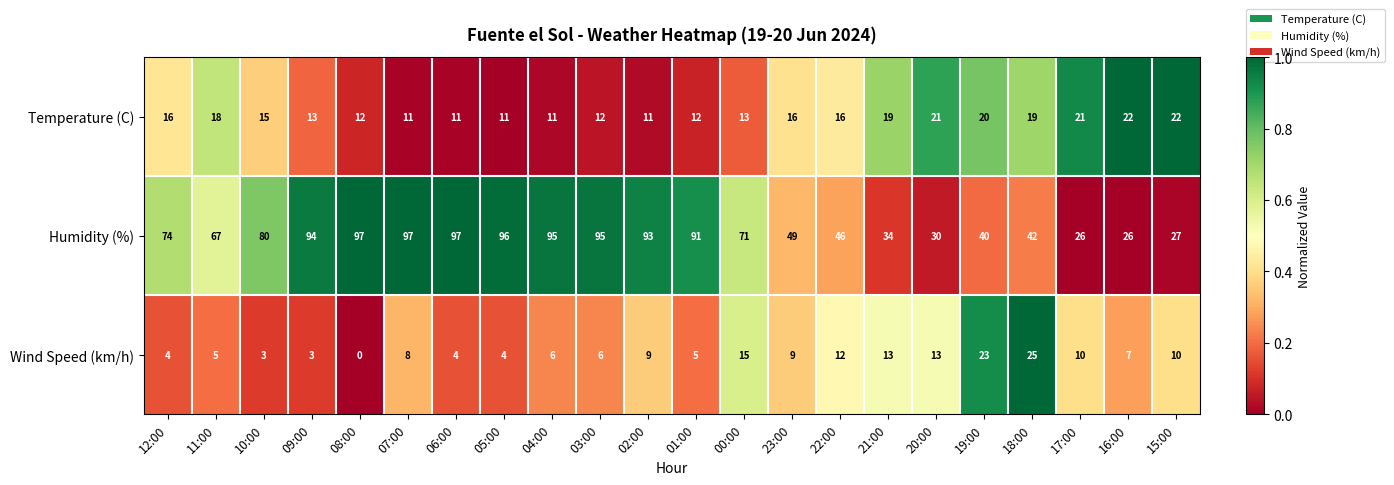

What is the difference between the maximum and second lowest values in the Humidity (%) series?

71